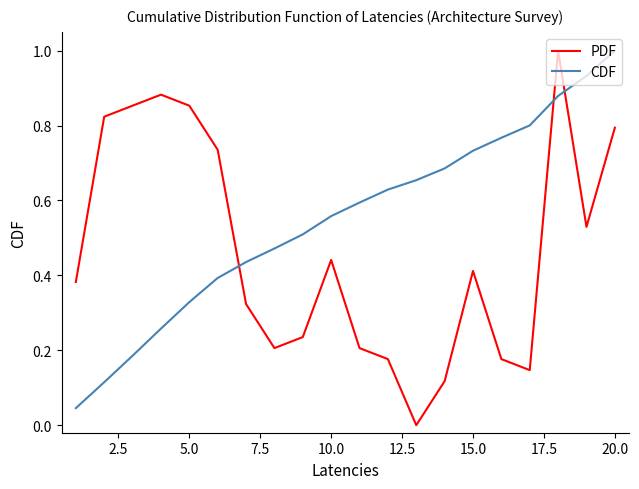

Which series has the widest spread of values?

PDF